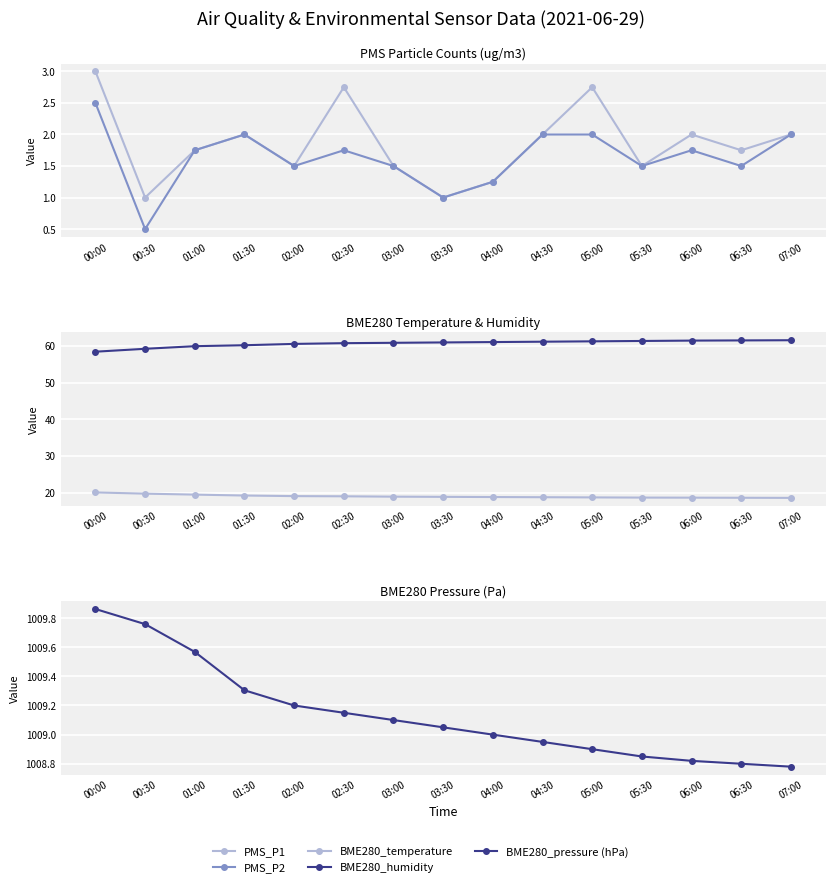

At how many categories does at least one series exceed 51?

15